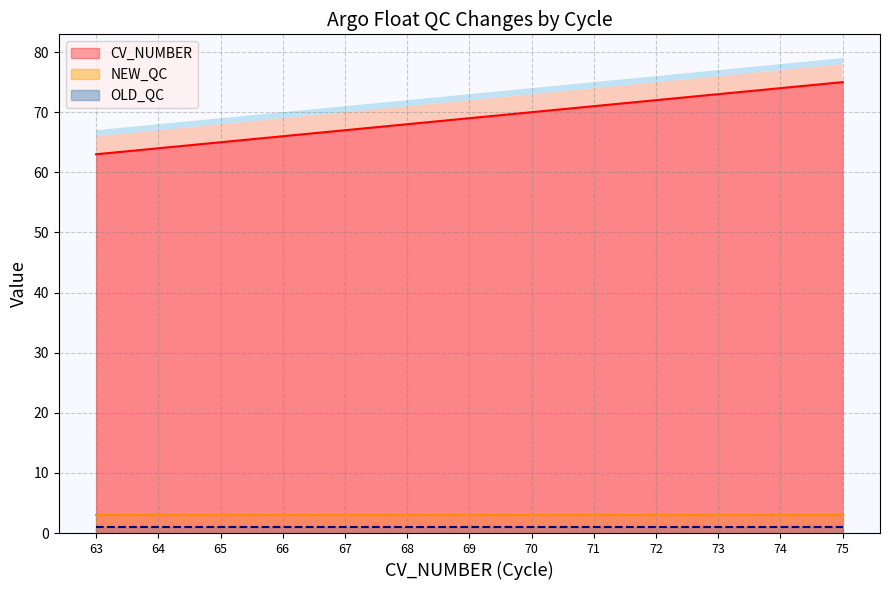

What is the difference between the highest and lowest values at 63?

62